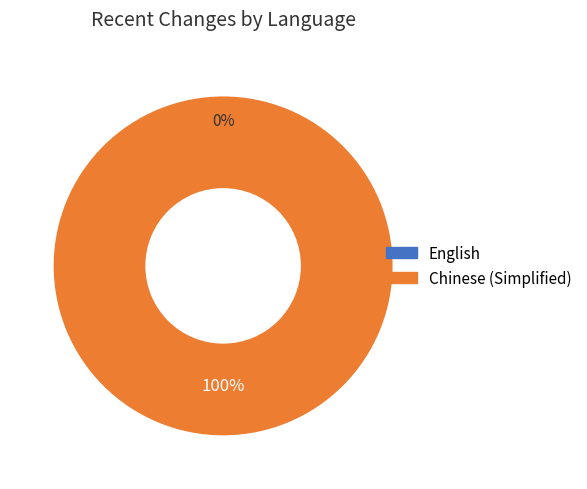

Is there a majority slice in this chart?

Yes